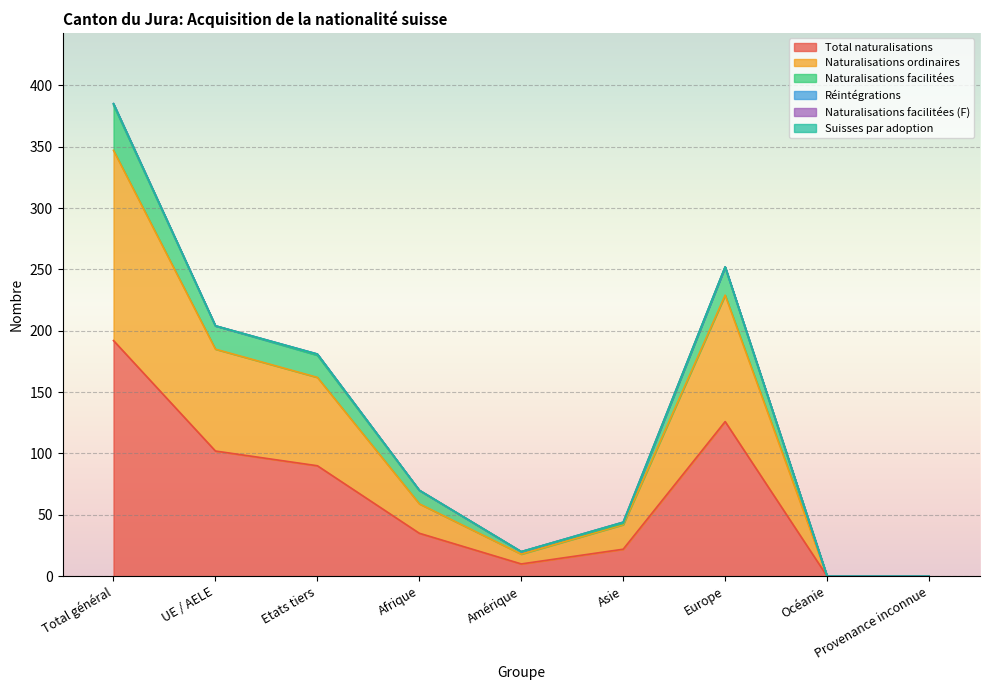

Which label corresponds to the largest value in the chart?

Total général